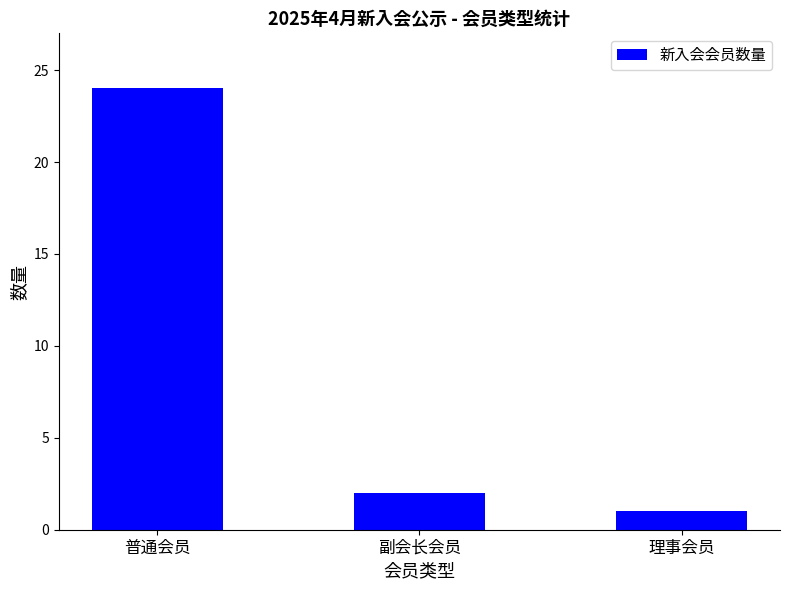

Count the number of data series in this chart.

1